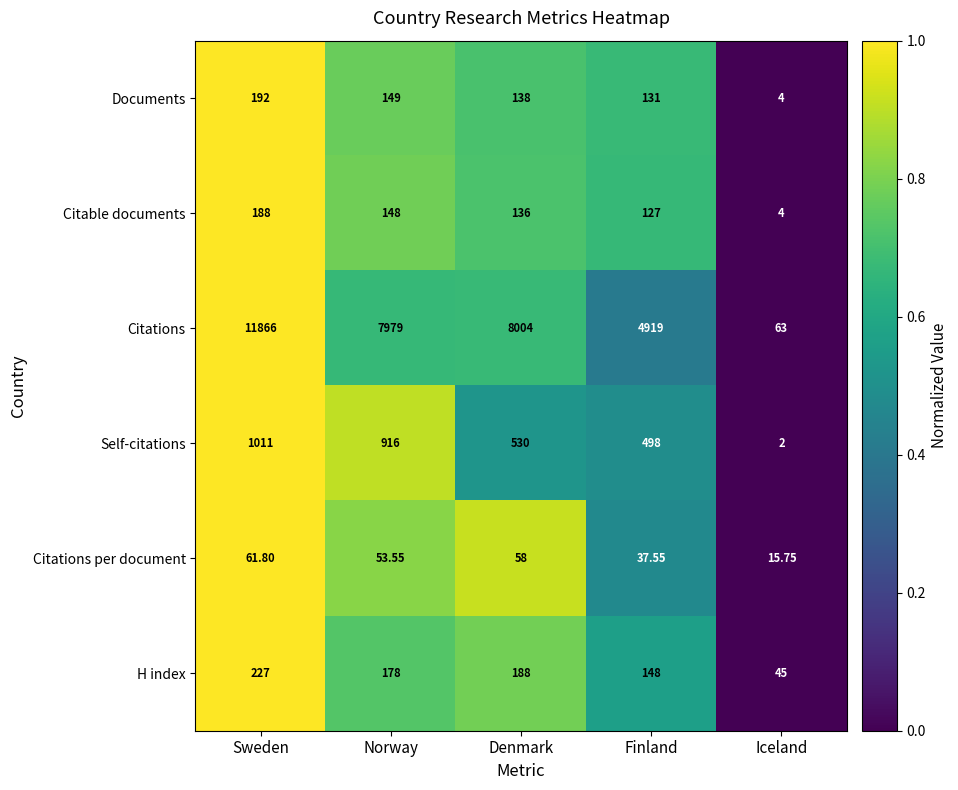

At which category does the chart reach its peak across all series?

Sweden